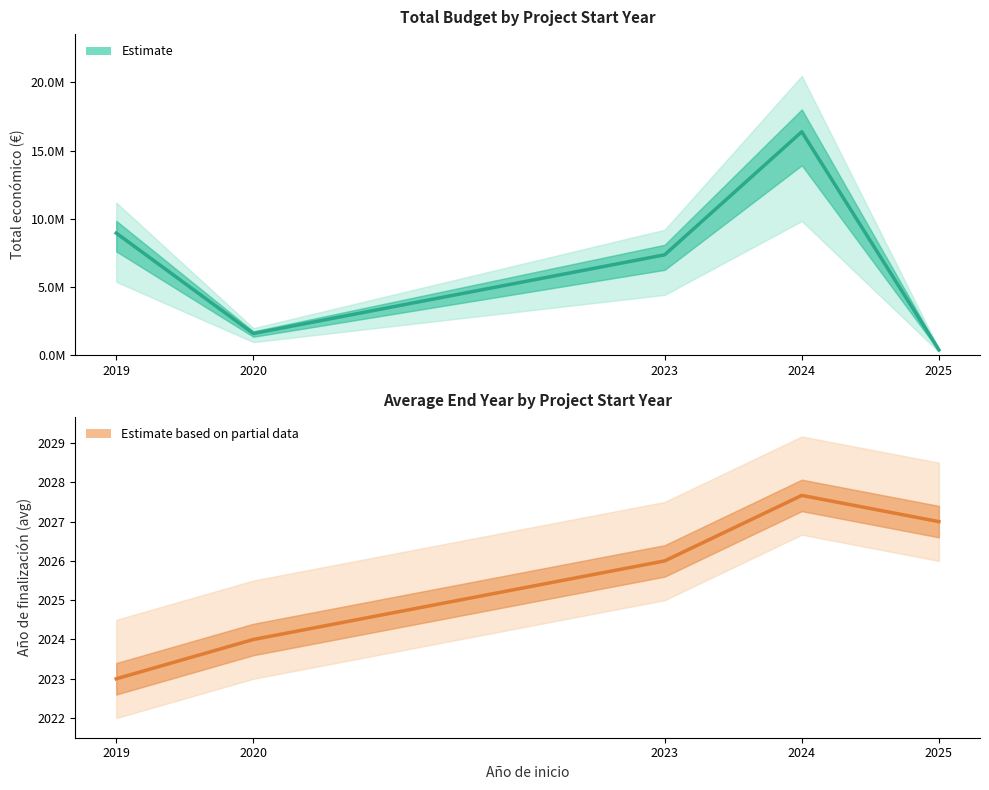

At how many categories does at least one series exceed 12192320?

1